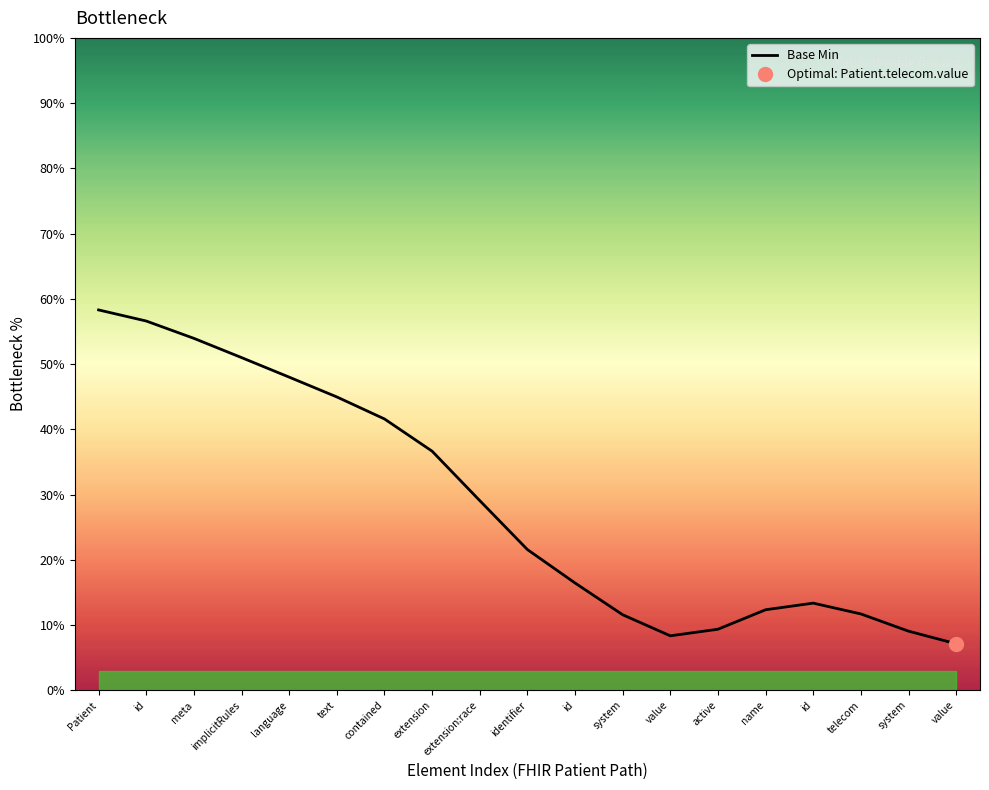

Where is the first local minimum?

value